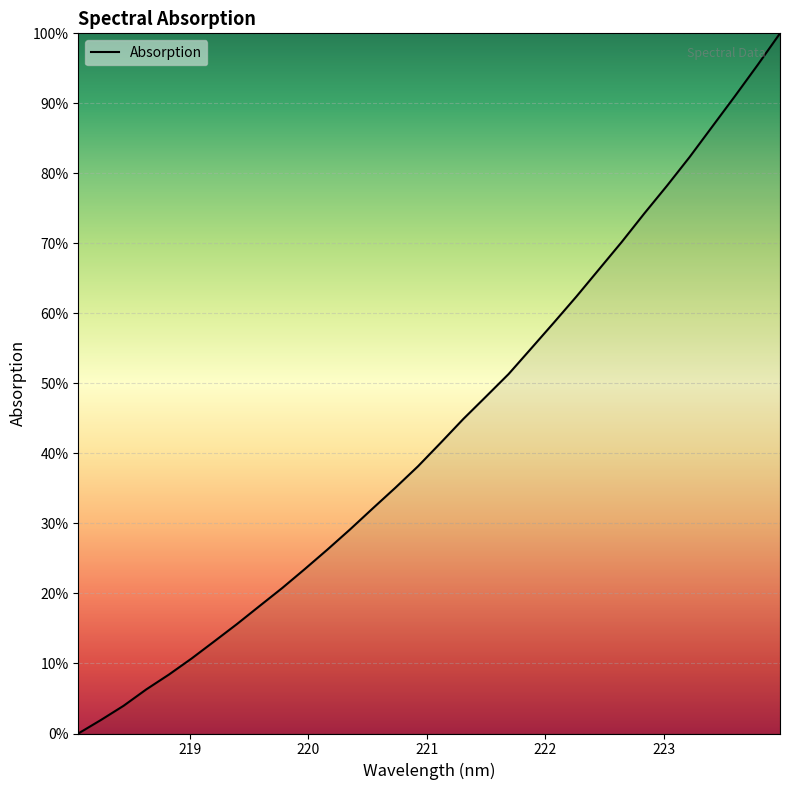

What is the maximum value shown in the chart?

100.0